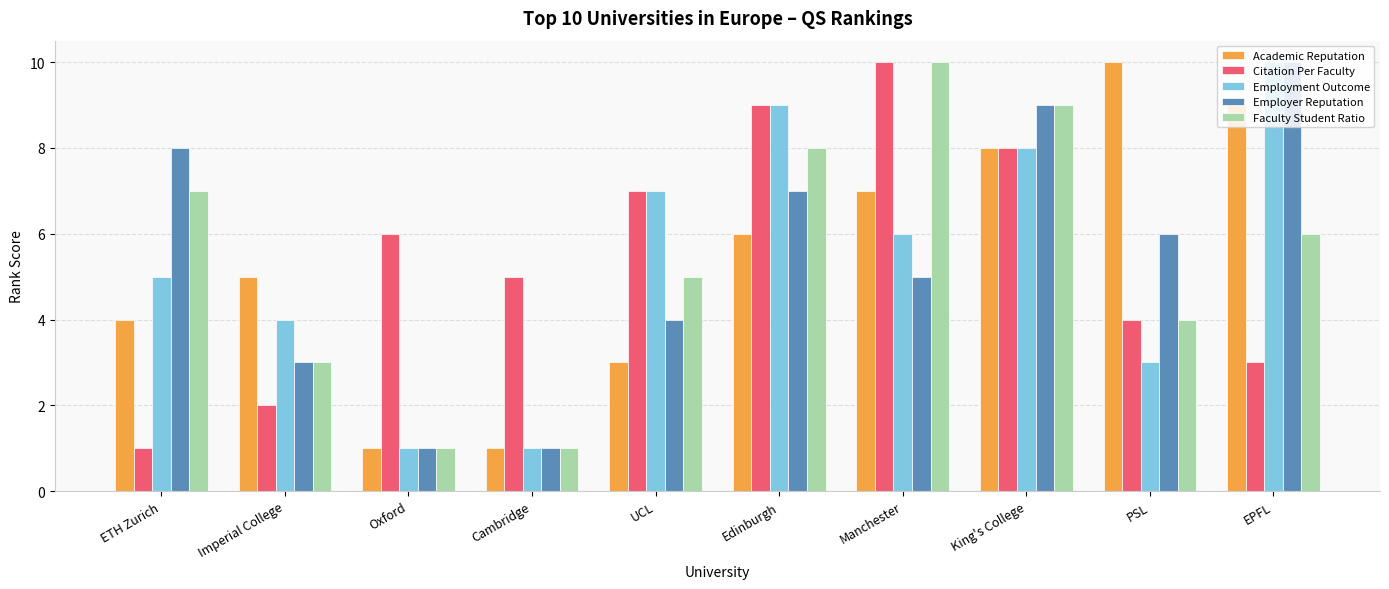

How many data points does each series have?

10